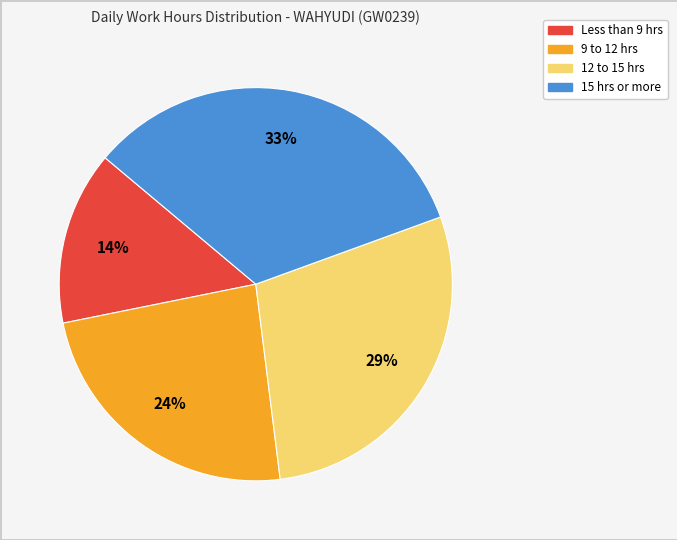

How many slices are in this pie chart?

4